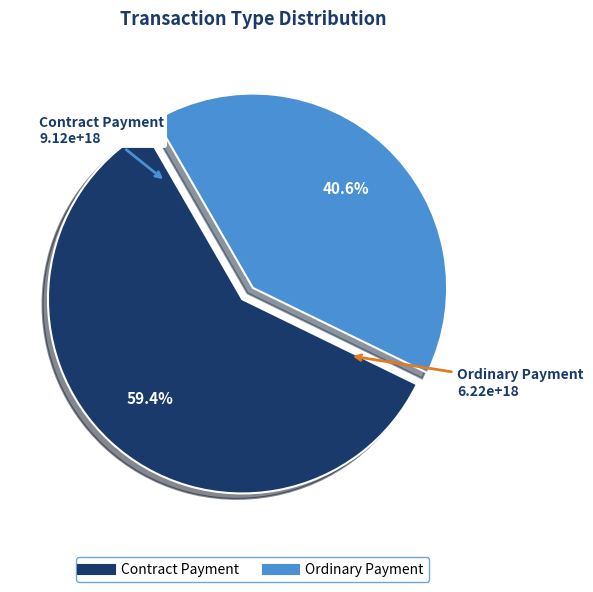

Is it true that Ordinary Payment is 31% of the pie?

False